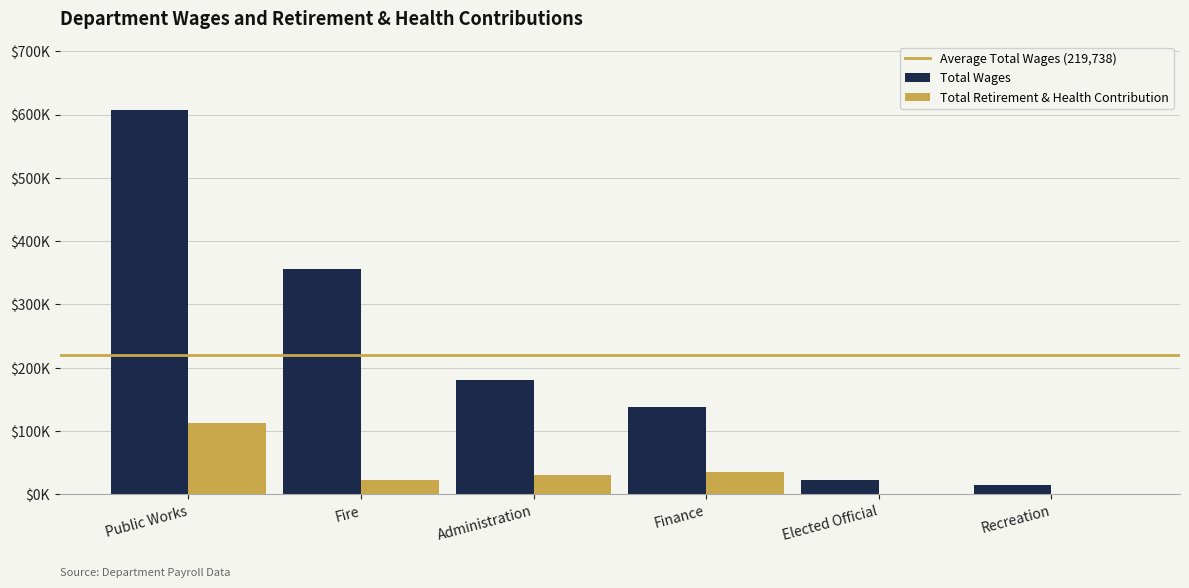

Count the number of categories in the chart.

6